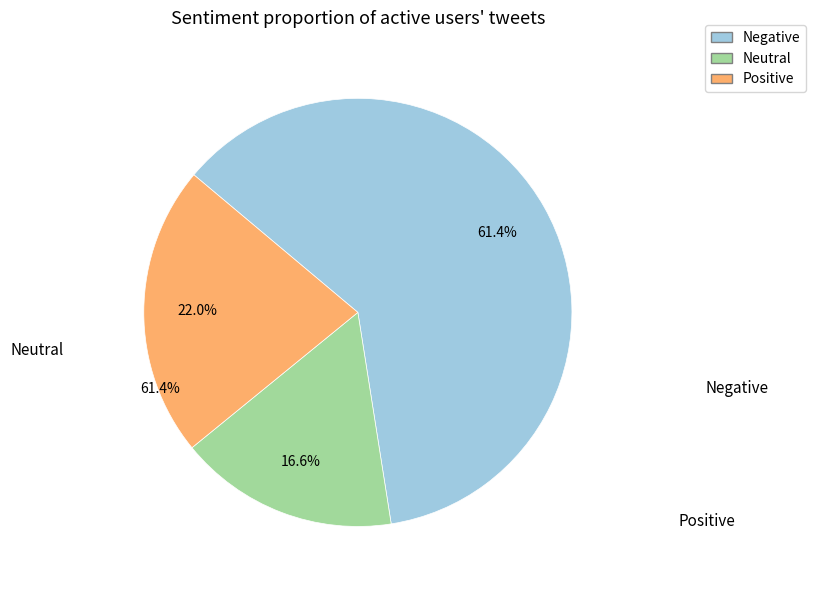

Is there any slice that represents more than half of the pie?

Yes